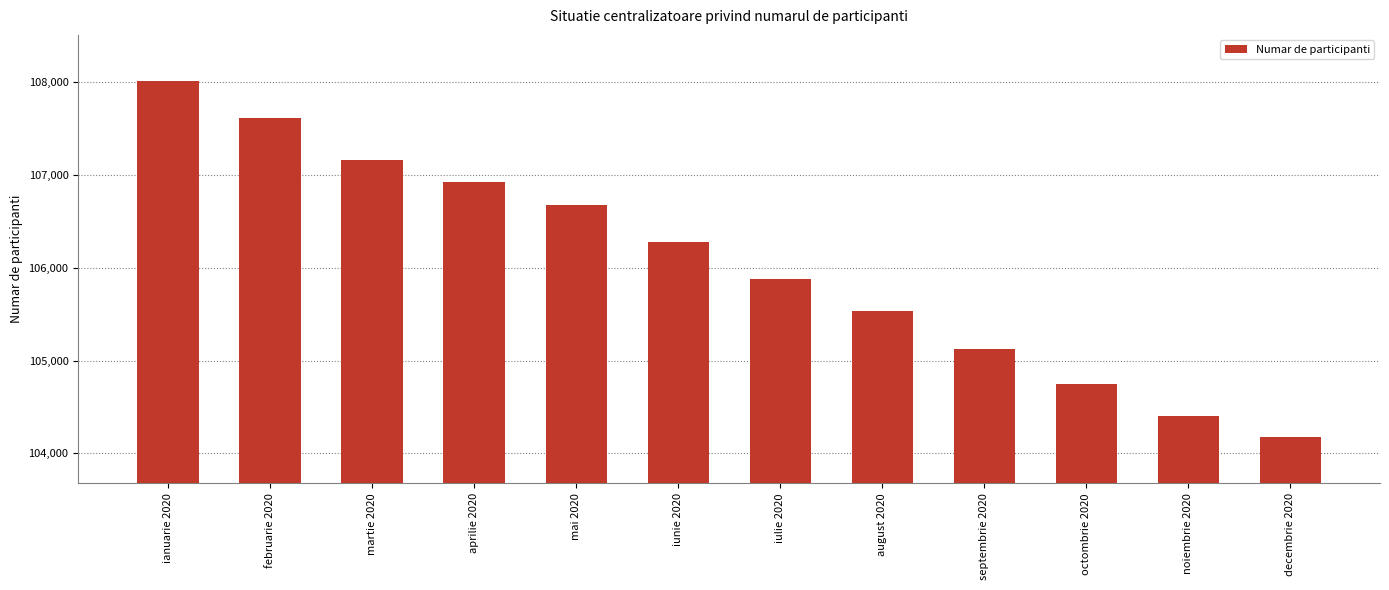

Where does the data first go above 106275?

ianuarie 2020